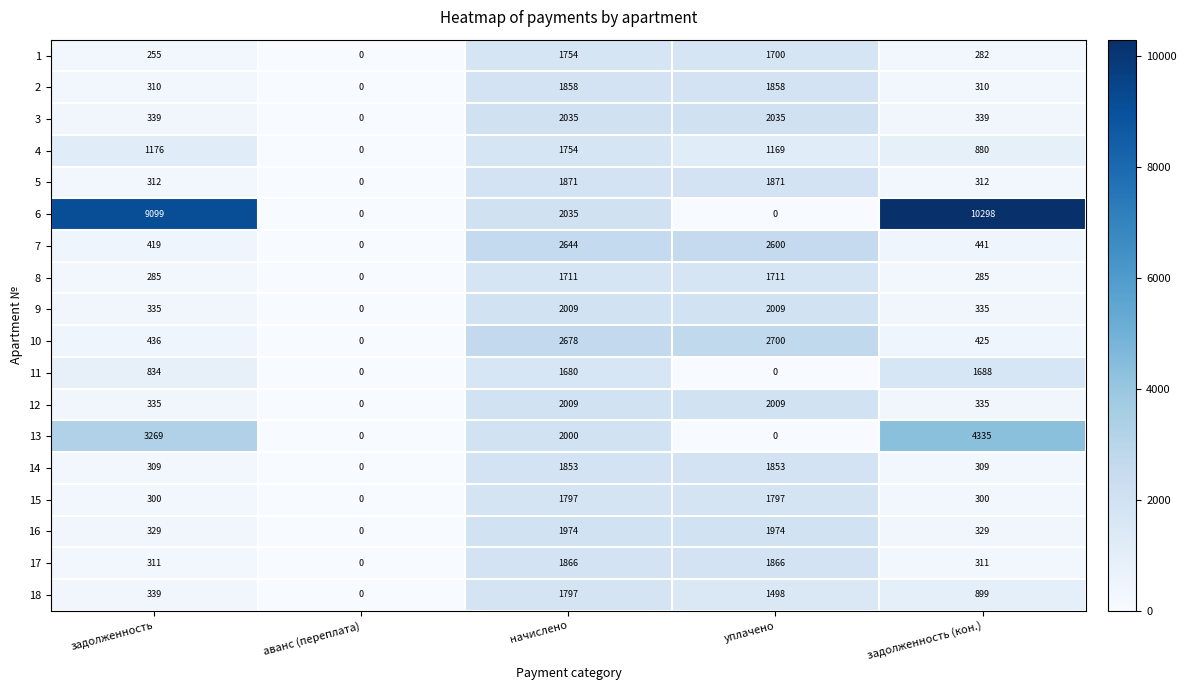

At which label is 10 closest to 1350?

задолженность